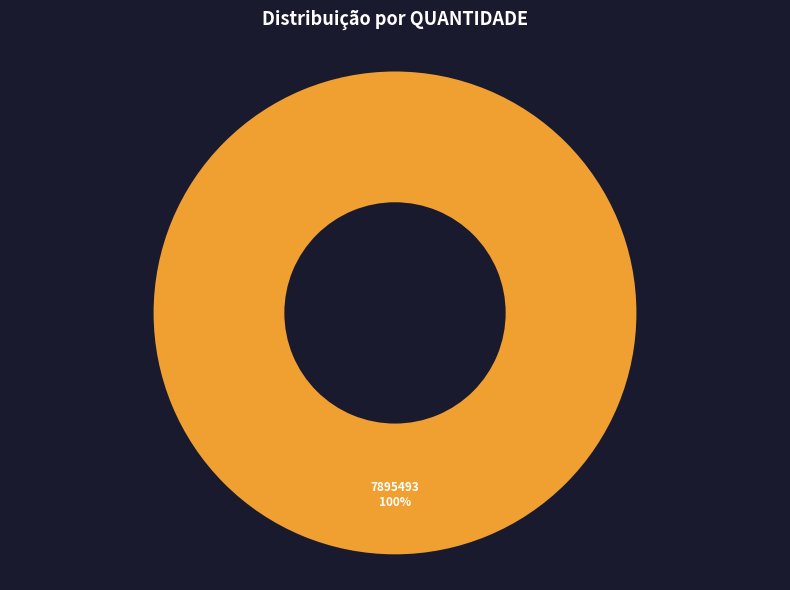

How many segments does this pie chart have?

1